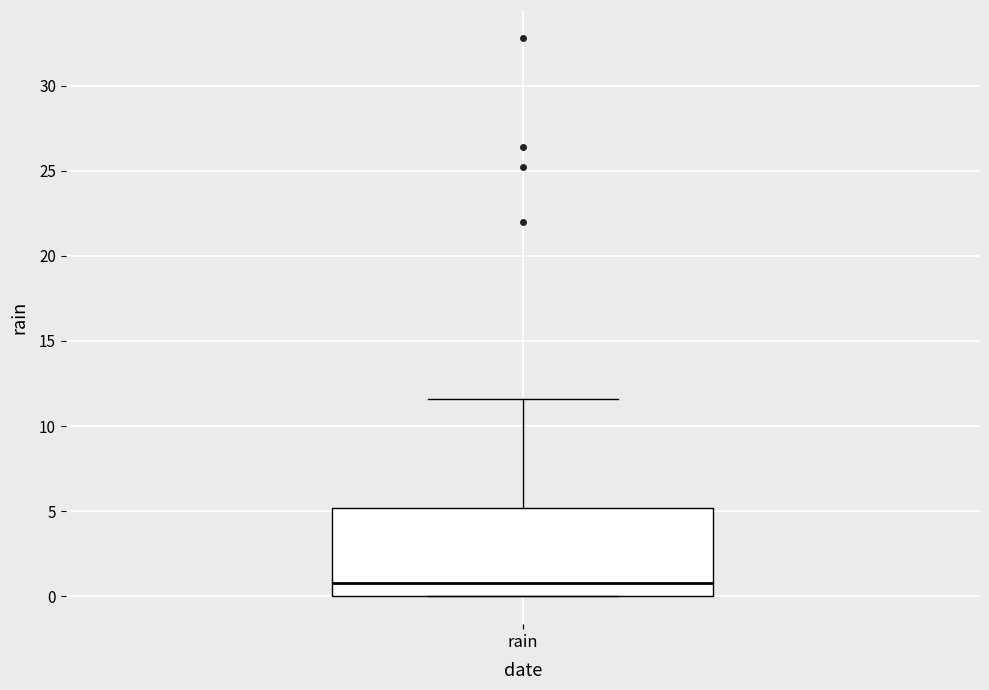

Where is the upper edge of the box for rain on the y-axis? The values are not printed on the chart, so give them approximately, as read against the axis.

5.0